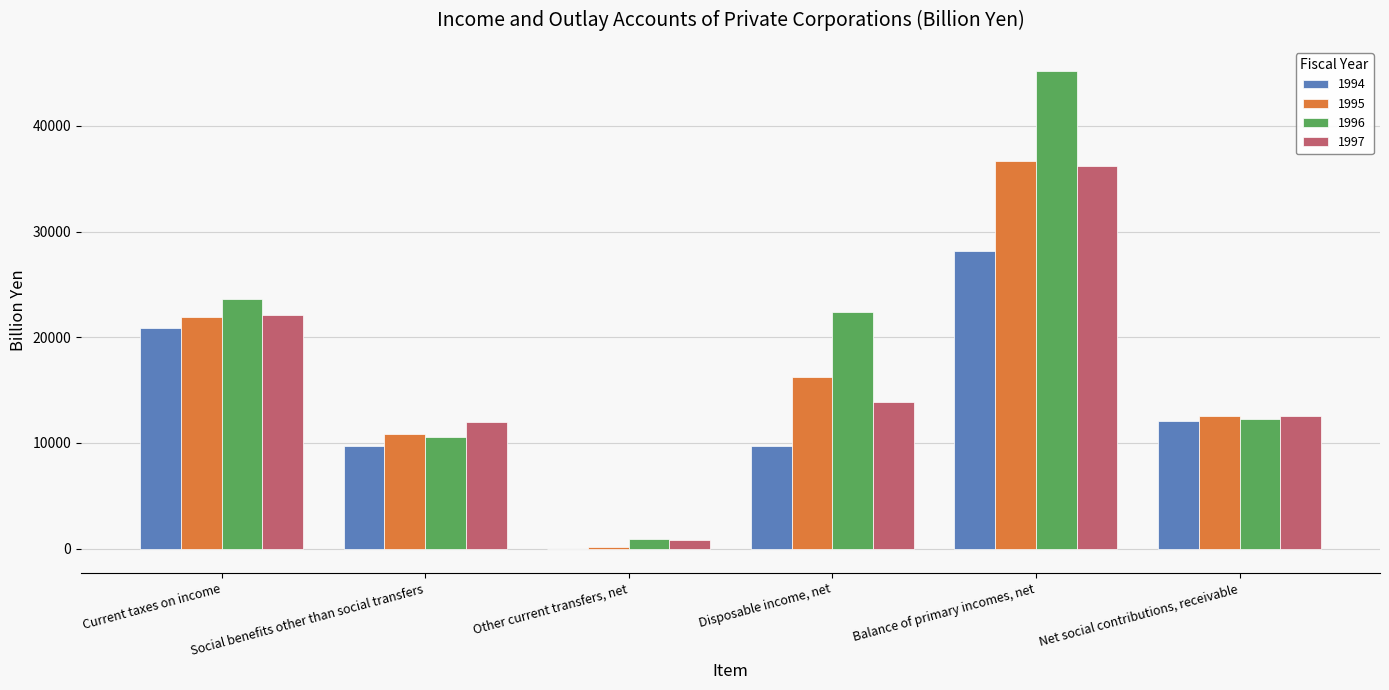

Which series has the largest total across all categories?

1996